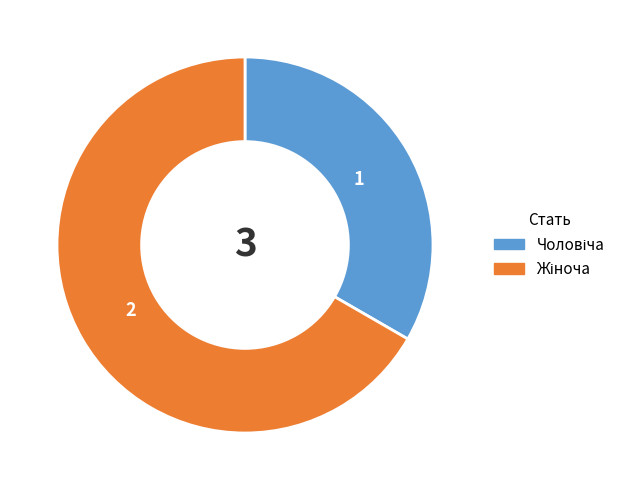

Count the number of slices in the pie.

2